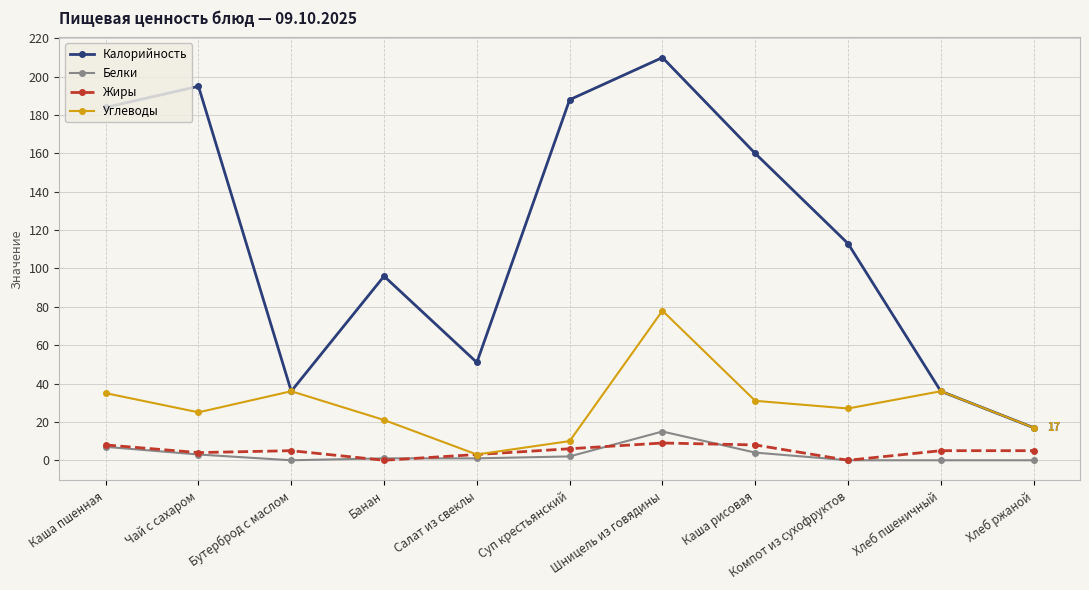

True or false: Углеводы has a value of 11 at Бутерброд с маслом.

False